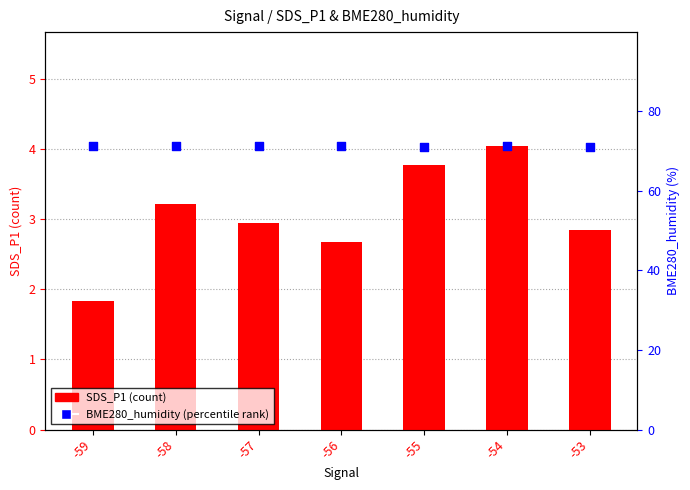

Which series has the largest Y range (max minus min)?

SDS_P1 (count)